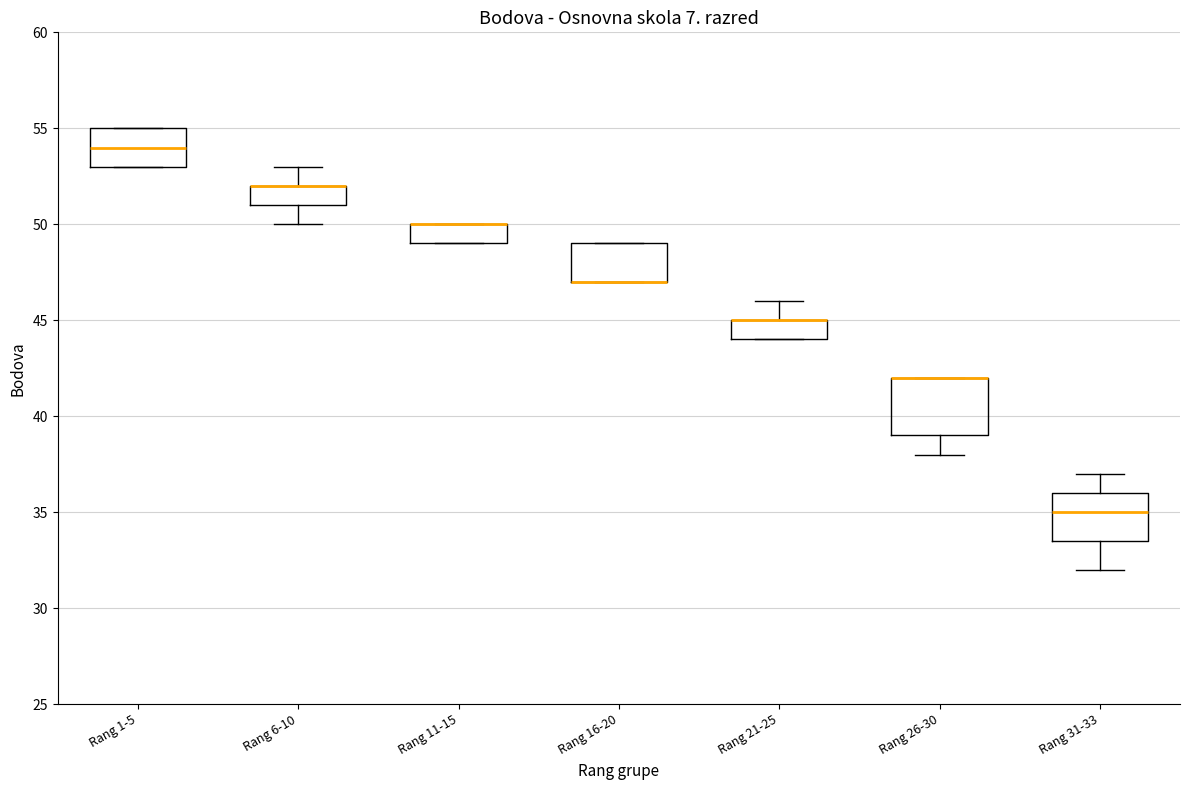

Reading left to right, read every box against the y-axis: the position of its median line, the range the box covers, and the ends of its whiskers. The values are not printed on the chart, so give them approximately, as read against the axis.

Rang 1-5: median 54.0, box 53.0 to 55.0, whiskers 53.0 to 55.0
Rang 6-10: median 52.0 (drawn on the box's upper edge), box 51.0 to 52.0, whiskers 50.0 to 53.0
Rang 11-15: median 50.0 (drawn on the box's upper edge), box 49.0 to 50.0, whiskers 49.0 to 50.0
Rang 16-20: median 47.0 (drawn on the box's lower edge), box 47.0 to 49.0, whiskers 47.0 to 49.0
Rang 21-25: median 45.0 (drawn on the box's upper edge), box 44.0 to 45.0, whiskers 44.0 to 46.0
Rang 26-30: median 42.0 (drawn on the box's upper edge), box 39.0 to 42.0, whiskers 38.0 to 42.0
Rang 31-33: median 35.0, box 33.5 to 36.0, whiskers 32.0 to 37.0